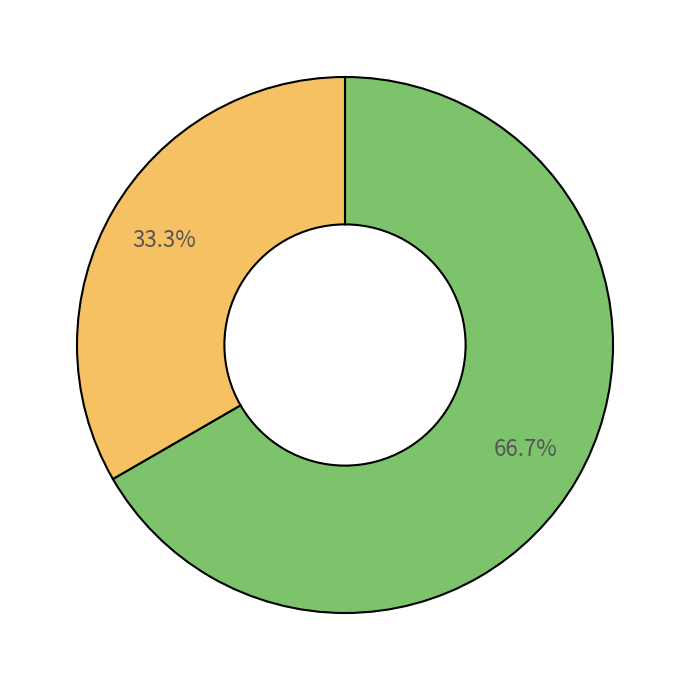

Count the number of slices in the pie.

2